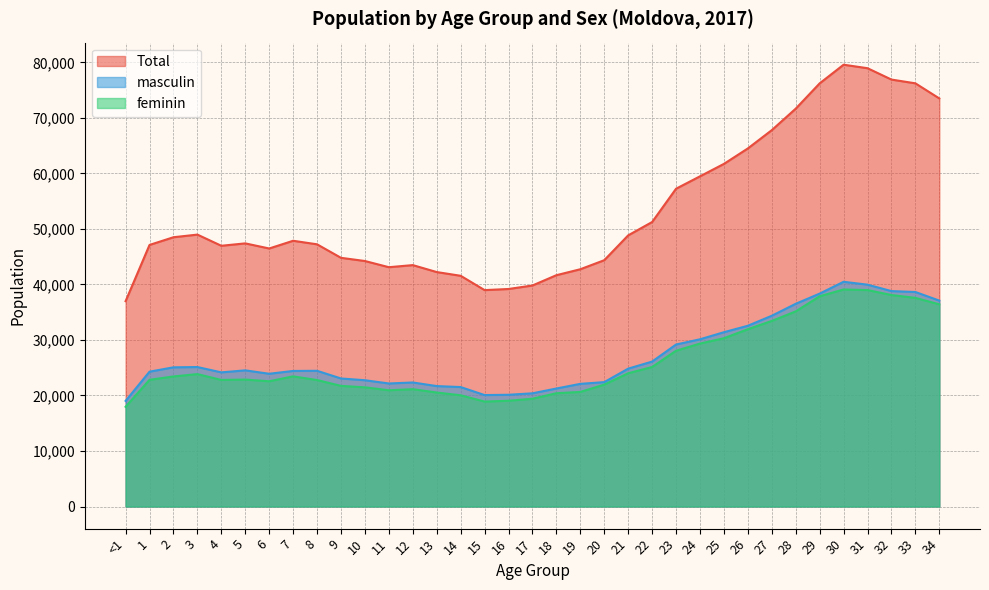

True or false: feminin has more than 1 points higher than both neighbors.

True